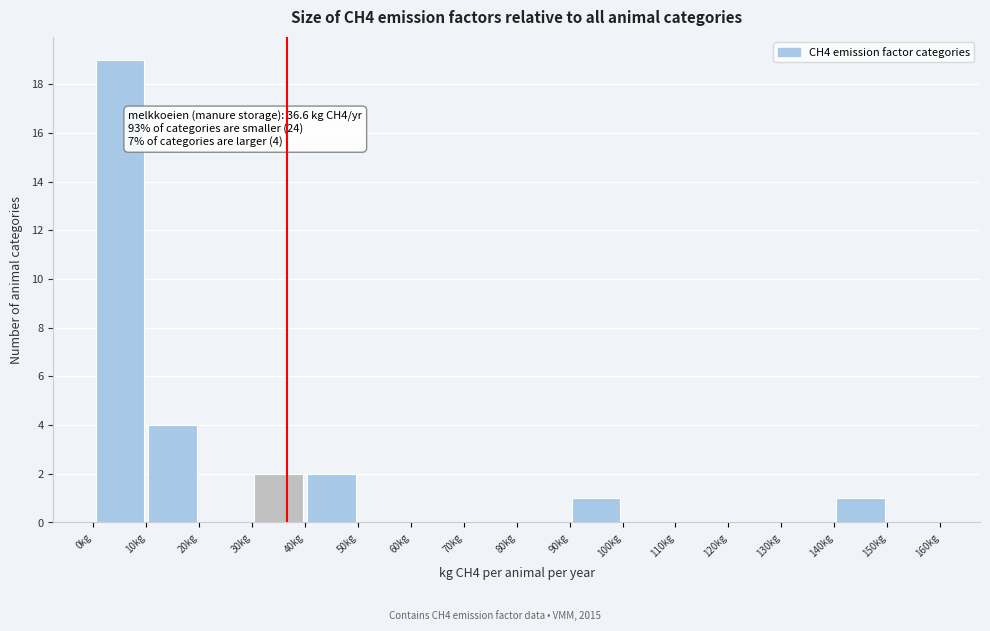

Over which range of the x-axis is the bar tallest?

0 to 10